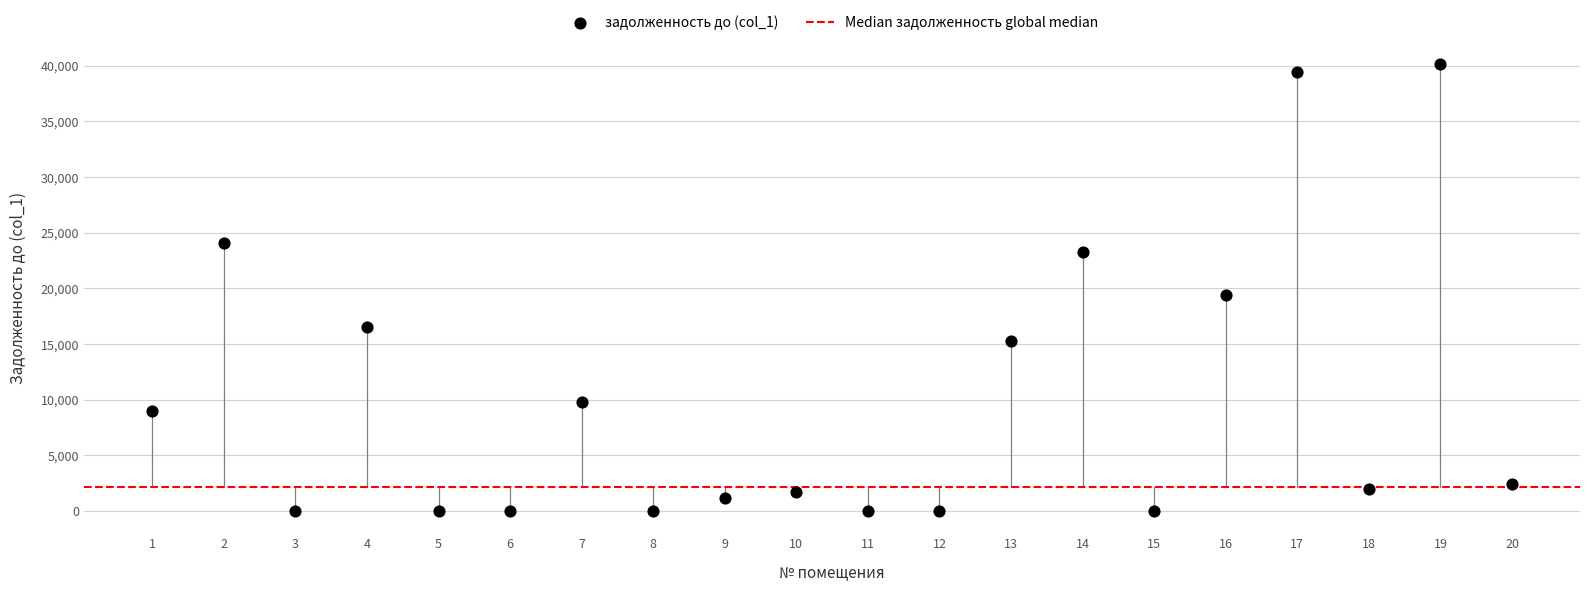

What is the range of Y values (max minus min)?

40123.2